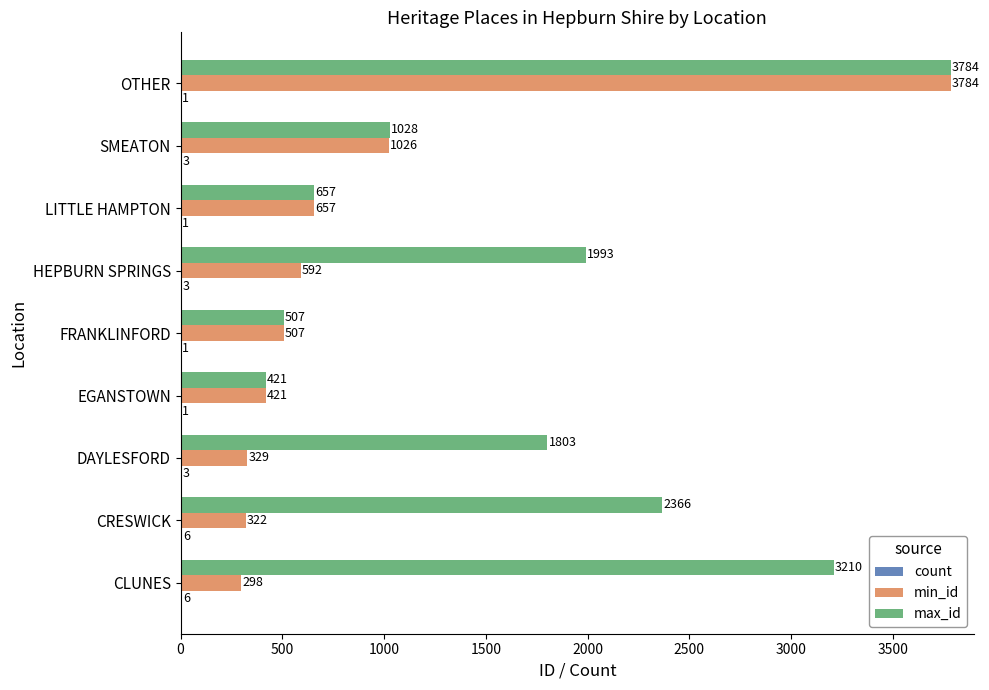

At which category does the chart reach its peak across all series?

OTHER